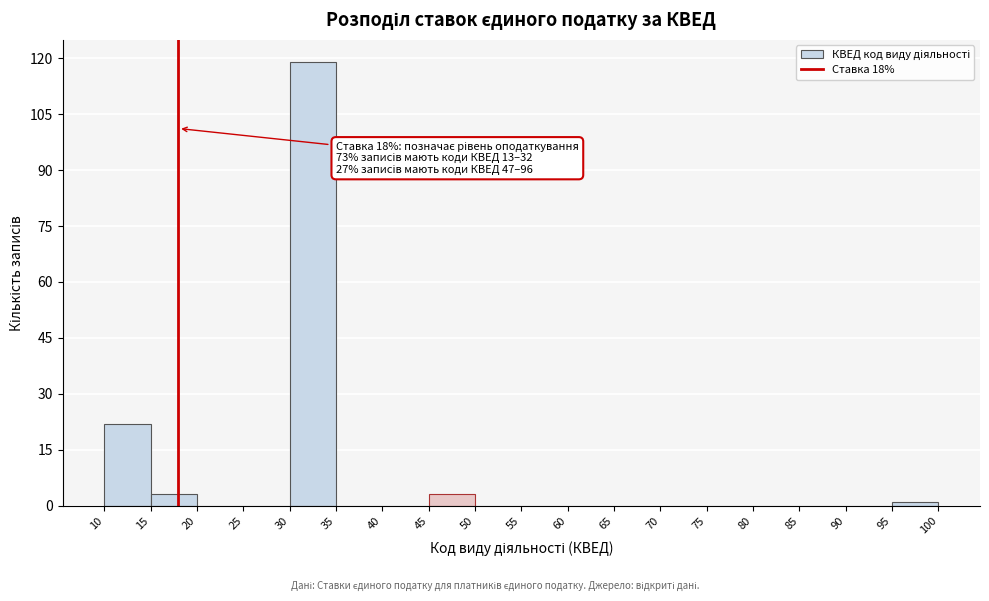

Which range on the x-axis has the tallest bar?

30 to 35